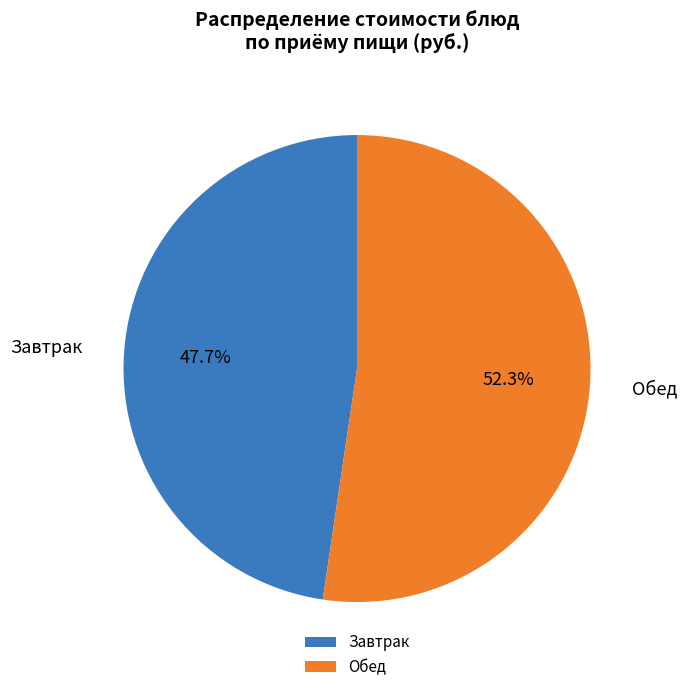

Is there a majority slice in this chart?

Yes